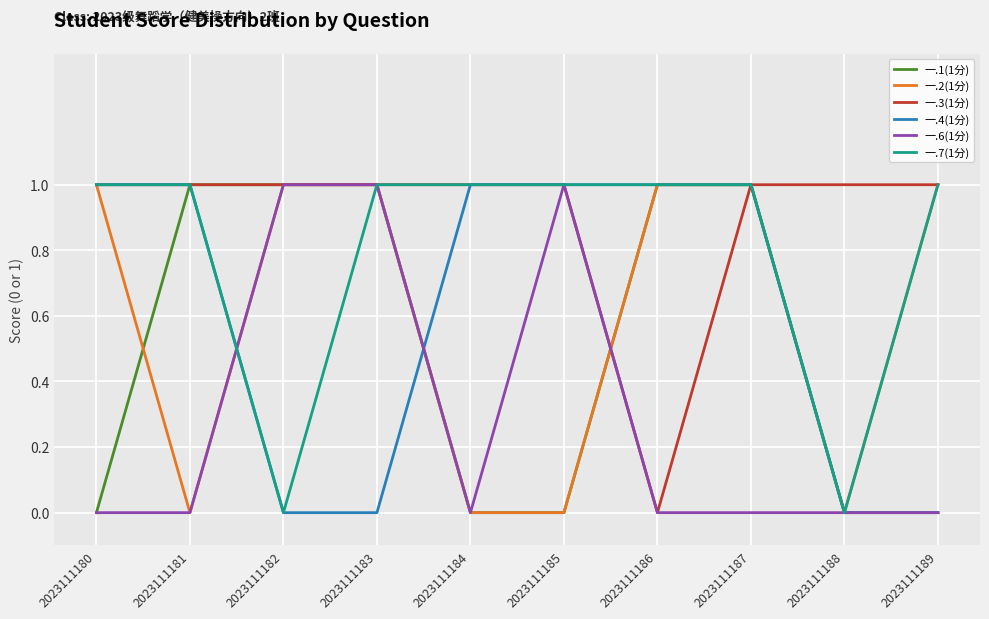

What is the difference between the second highest and minimum values in the 一.1(1分) series?

1